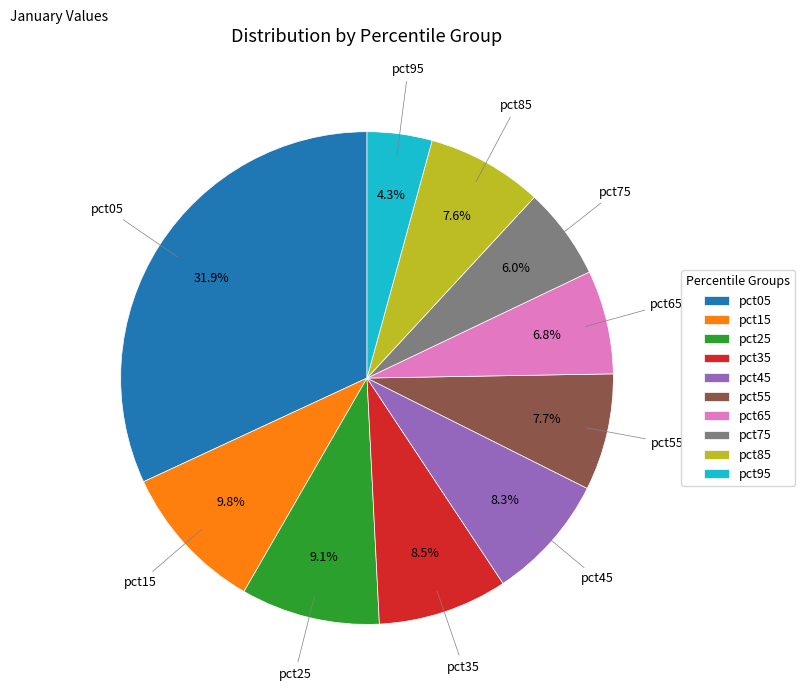

Does pct75 represent more than half of the total?

No